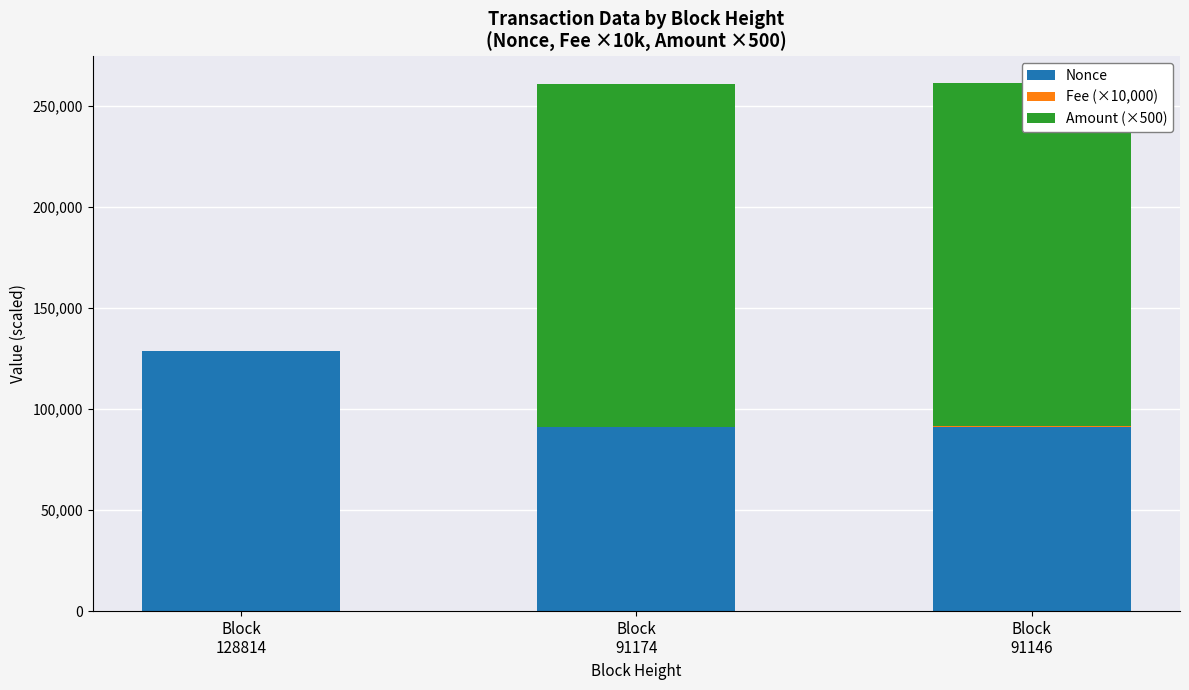

True or false: Nonce has a value of 28161.7 at Block
128814.

False